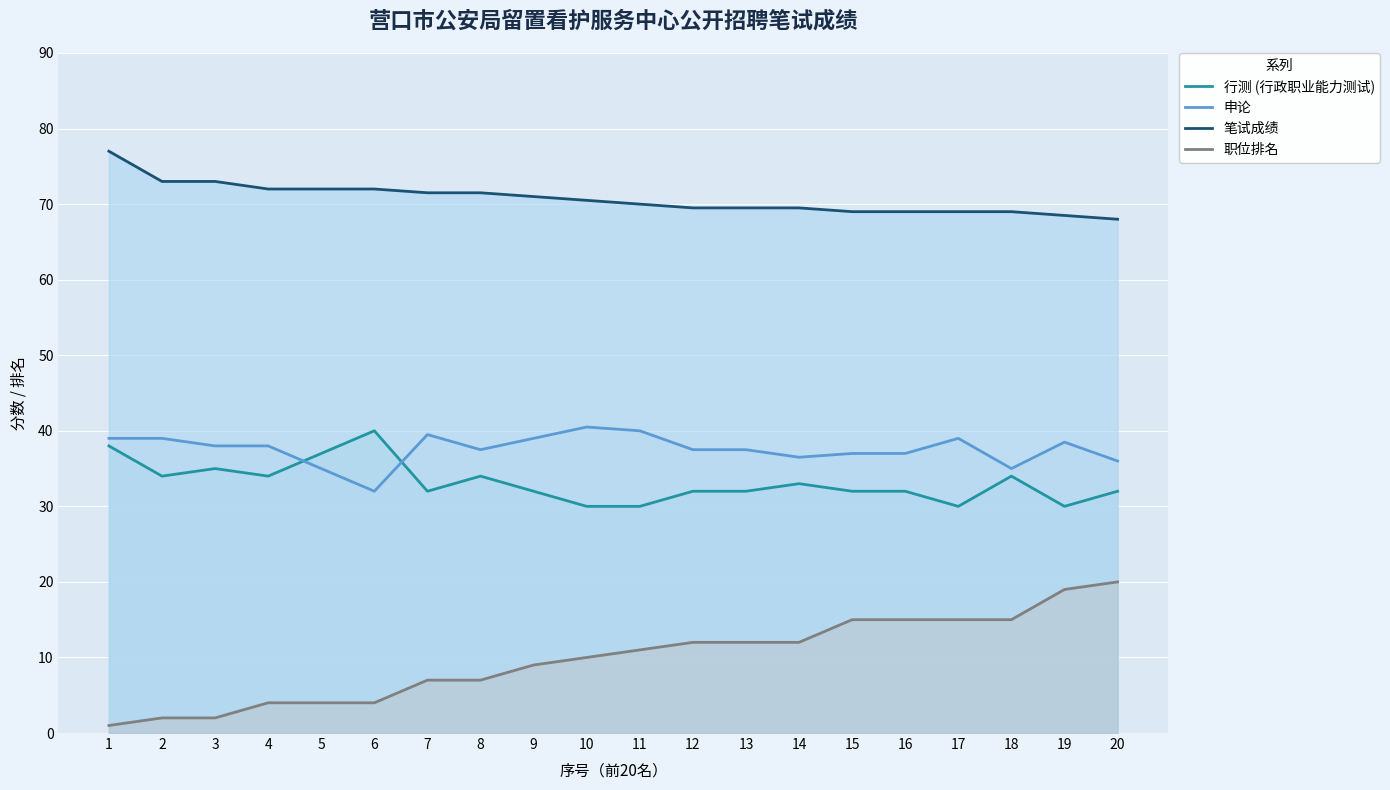

What is the lowest value of the 职位排名 series?

1.0